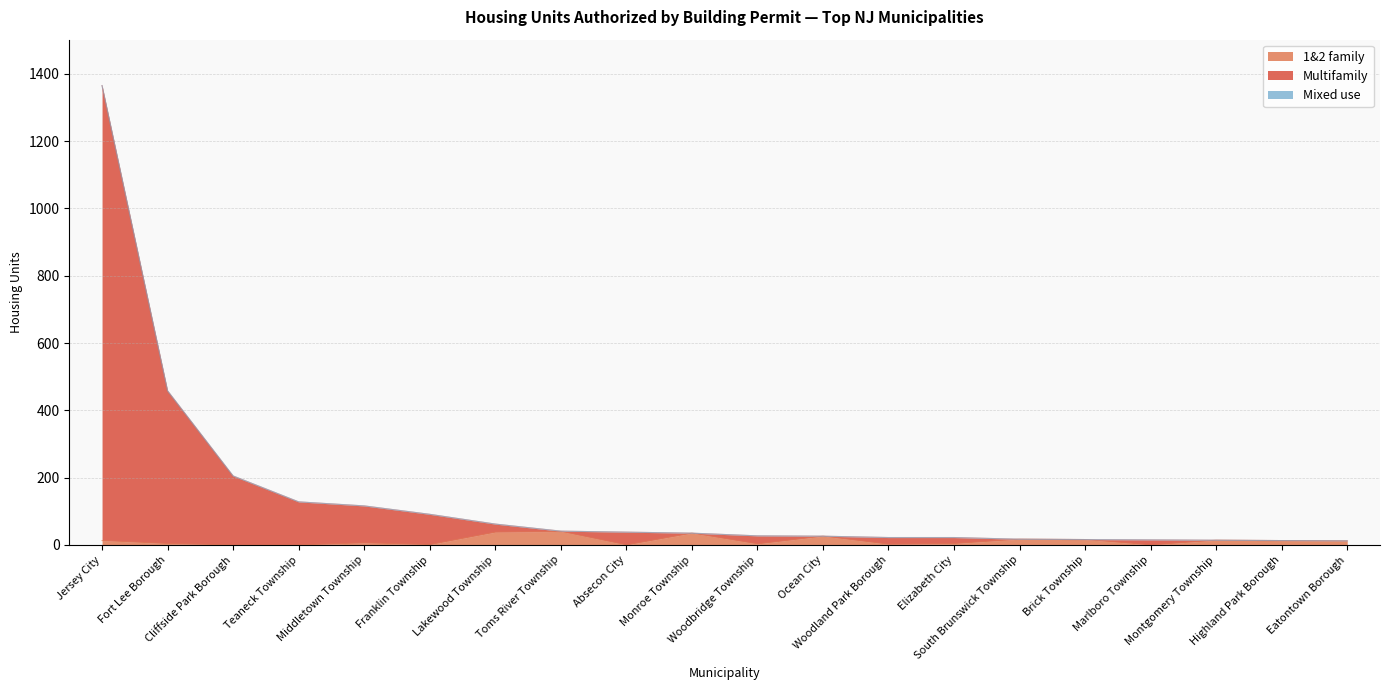

What is the total value across all series at Fort Lee Borough?

458